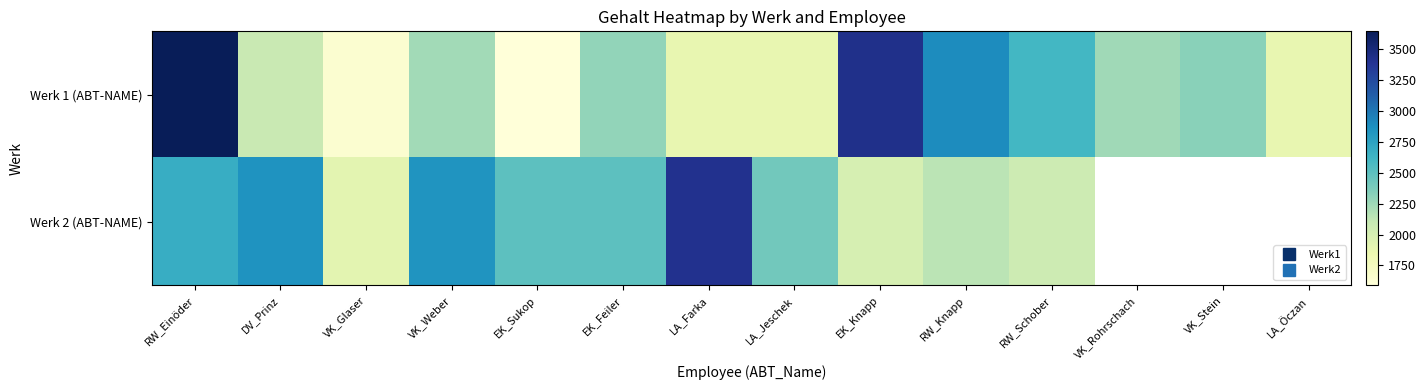

How many positive values does the Werk 2 (ABT-NAME) series have?

11